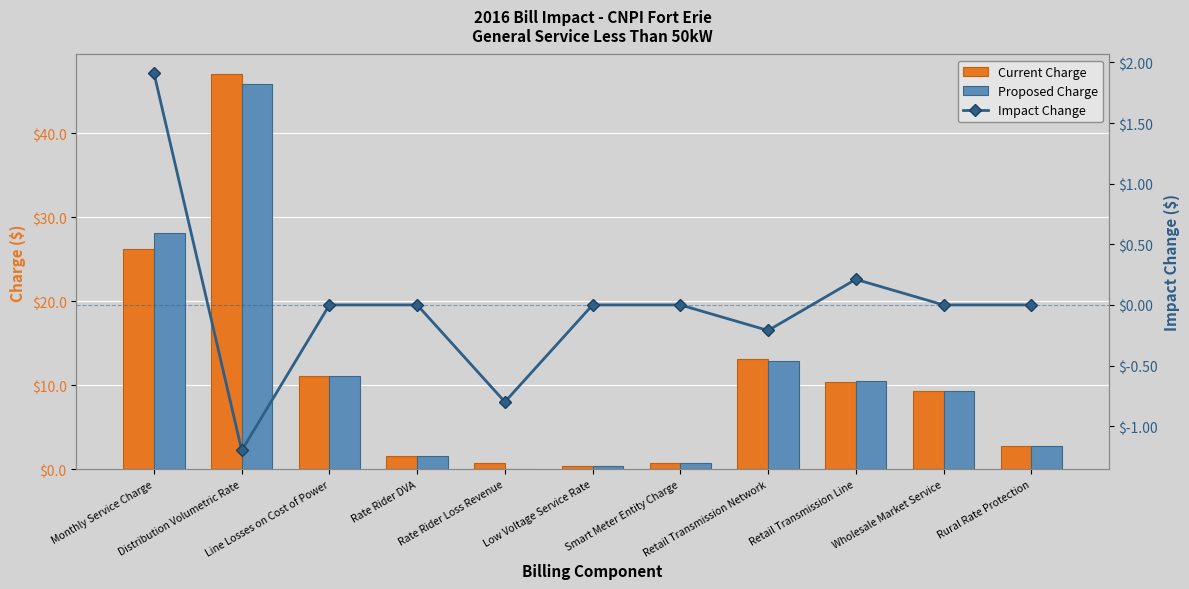

Reading left to right, extract all data points from this chart.

Current Charge: Monthly Service Charge=26.2	Distribution Volumetric Rate=47.0	Line Losses on Cost of Power=11.1	Rate Rider DVA=1.6	Rate Rider Loss Revenue=0.8	Low Voltage Service Rate=0.4	Smart Meter Entity Charge=0.8	Retail Transmission Network=13.1	Retail Transmission Line=10.3	Wholesale Market Service=9.3	Rural Rate Protection=2.7
Proposed Charge: Monthly Service Charge=28.1	Distribution Volumetric Rate=45.8	Line Losses on Cost of Power=11.1	Rate Rider DVA=1.6	Rate Rider Loss Revenue=0.0	Low Voltage Service Rate=0.4	Smart Meter Entity Charge=0.8	Retail Transmission Network=12.9	Retail Transmission Line=10.5	Wholesale Market Service=9.3	Rural Rate Protection=2.7
Impact Change: Monthly Service Charge=1.9	Distribution Volumetric Rate=-1.2	Line Losses on Cost of Power=0.0	Rate Rider DVA=0.0	Rate Rider Loss Revenue=-0.8	Low Voltage Service Rate=0.0	Smart Meter Entity Charge=0.0	Retail Transmission Network=-0.2	Retail Transmission Line=0.2	Wholesale Market Service=0.0	Rural Rate Protection=0.0